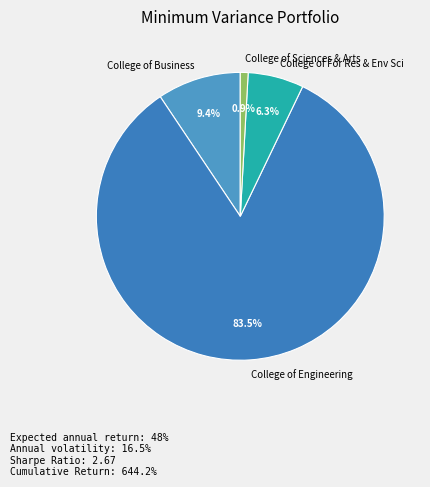

What is the smallest slice in the pie chart?

College of Sciences & Arts